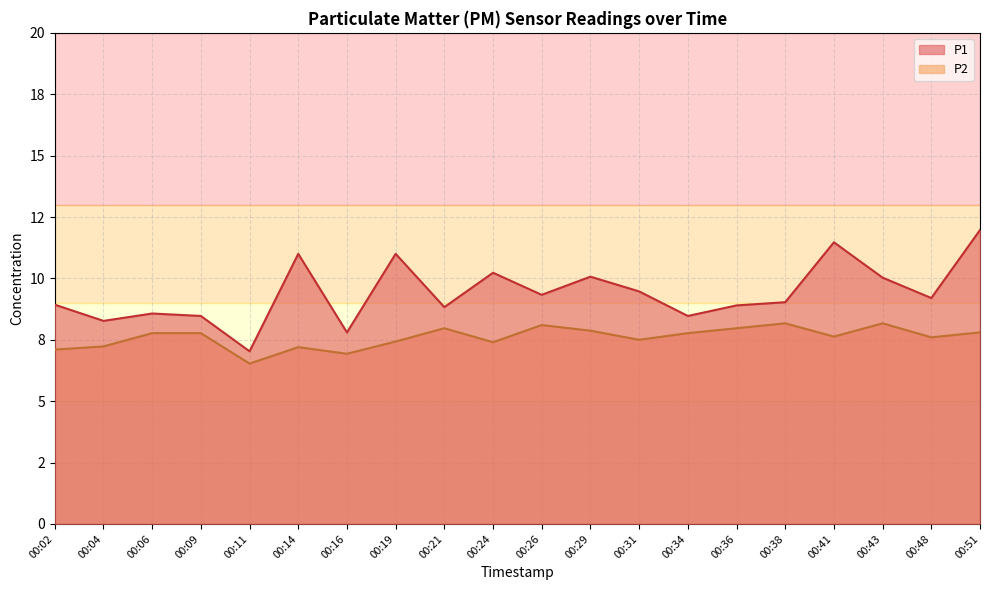

Between 00:38 and 00:41, which series saw the biggest shift?

P1